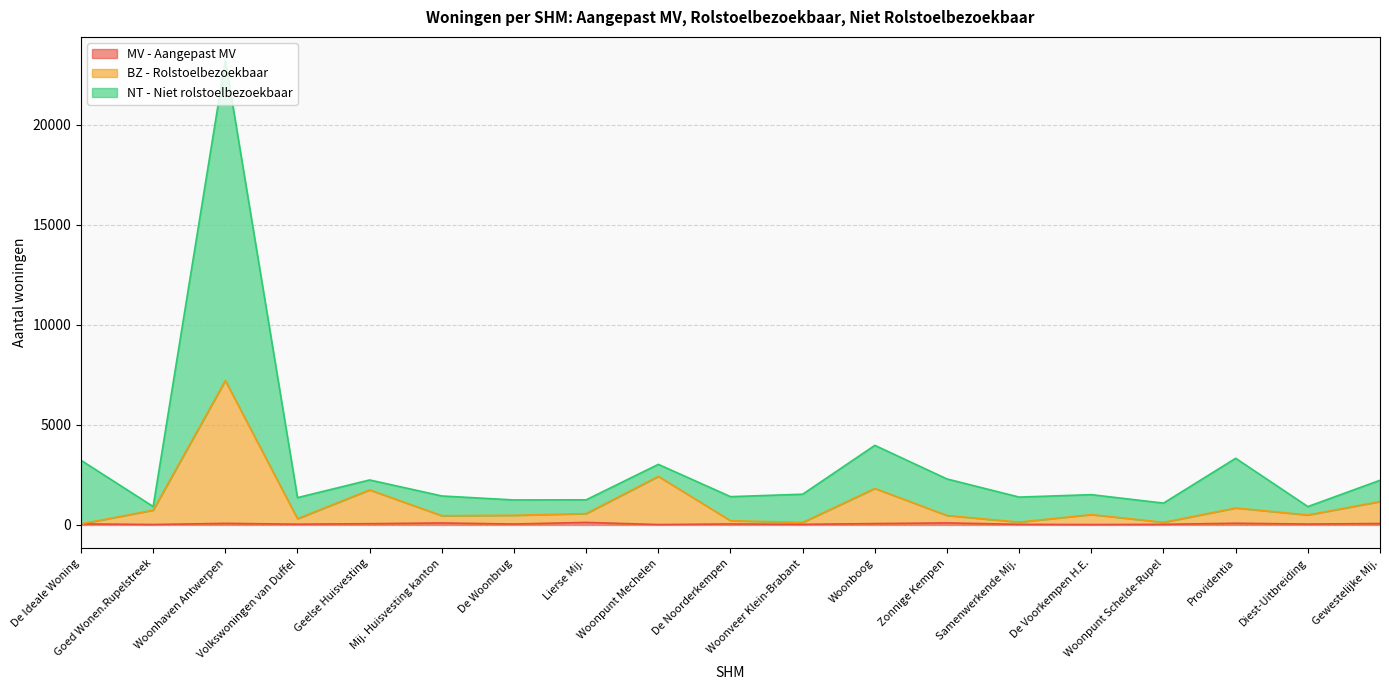

Which label corresponds to the largest value in the chart?

Woonhaven Antwerpen